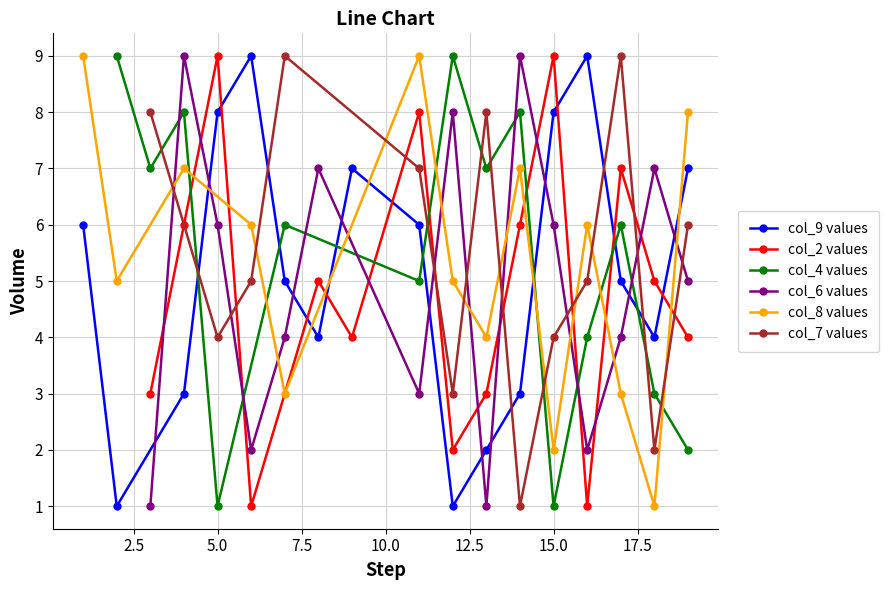

The value of col_9 values at 5.0 is 13. True or false?

False